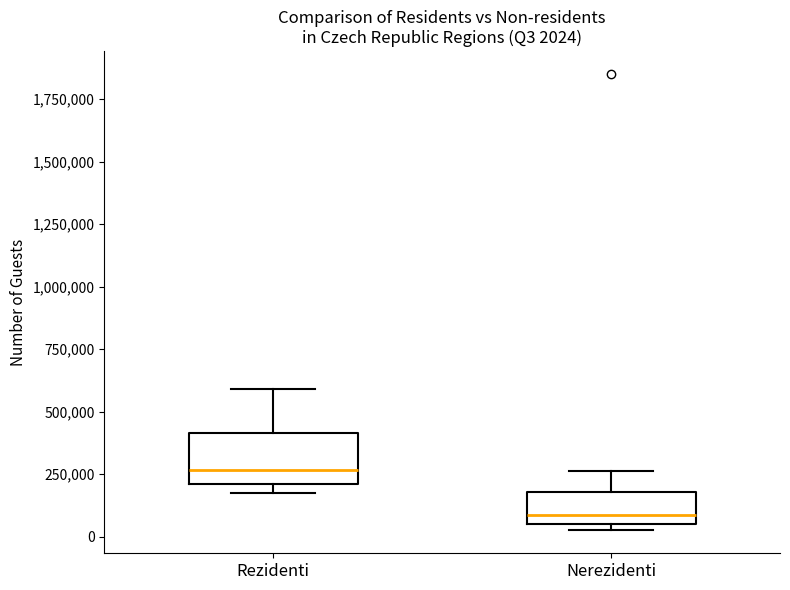

Comparing the boxes themselves (not the whiskers), which one is the tallest?

Rezidenti